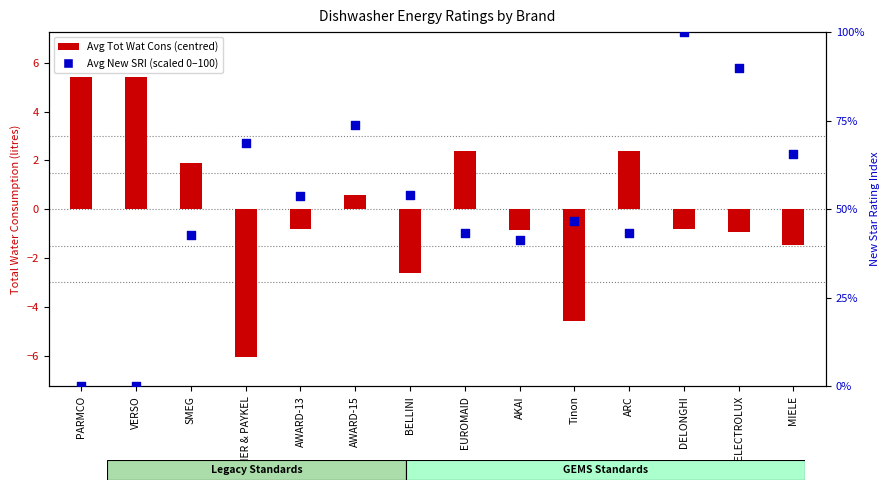

Which series reaches the maximum Y coordinate?

Avg New SRI